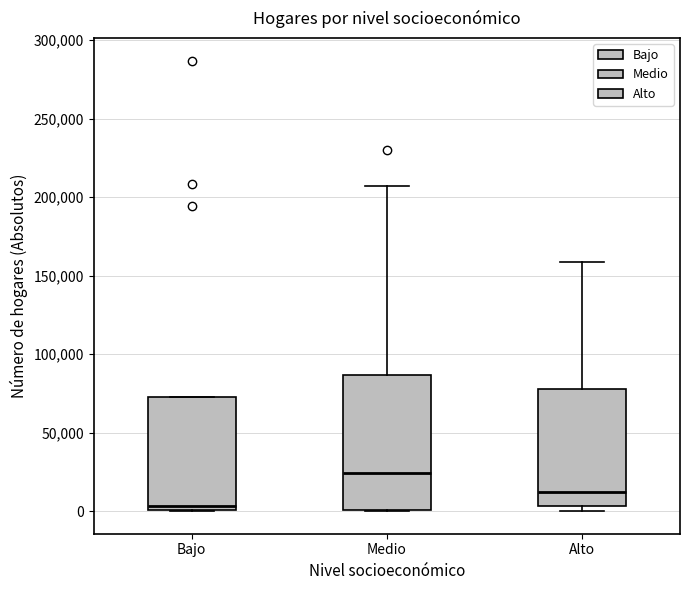

Which box is the tallest, from its lower edge to its upper edge?

Medio